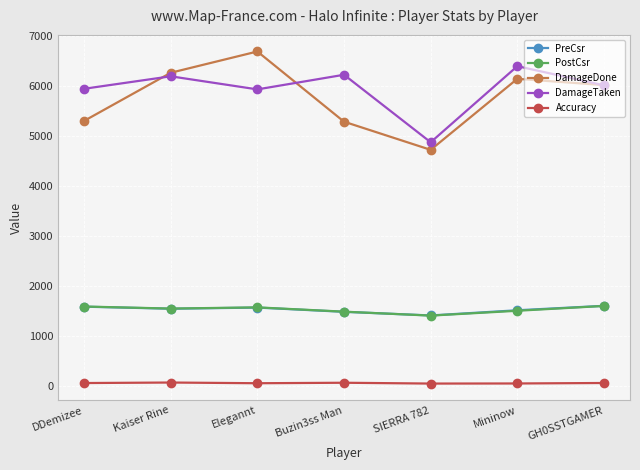

True or false: PostCsr and Accuracy intersect in this chart.

False